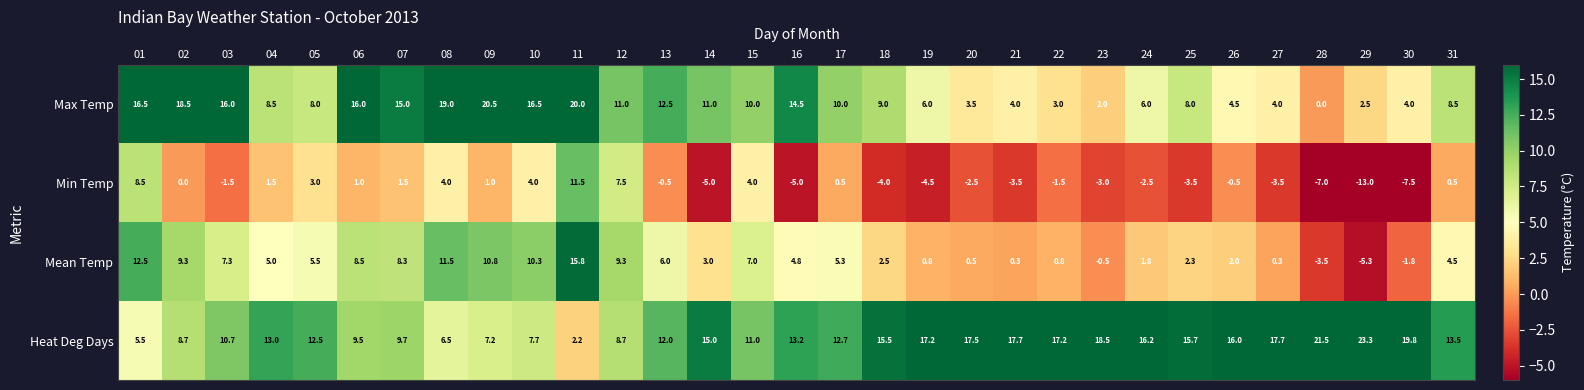

What is the smallest value displayed?

-13.0